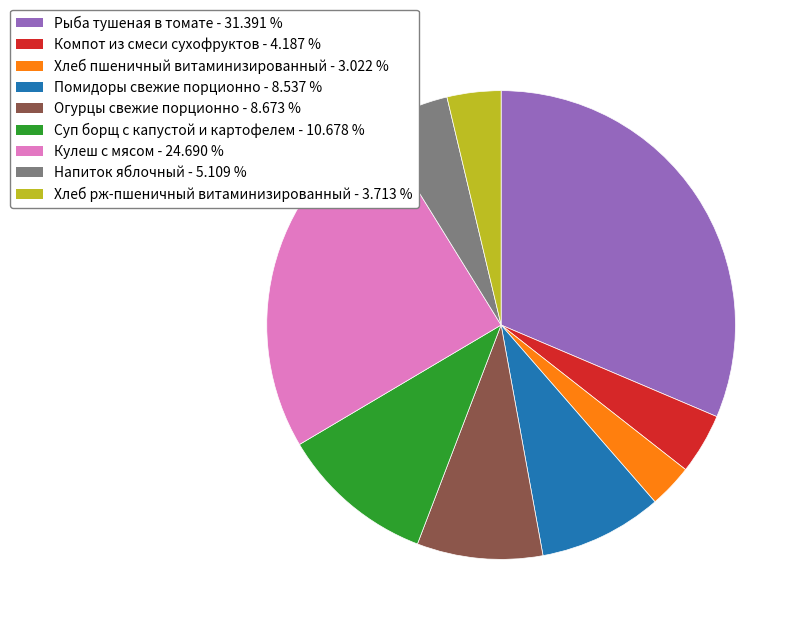

What is the ratio of the value at Кулеш с мясом to the value at Хлеб пшеничный витаминизированный?

8.2